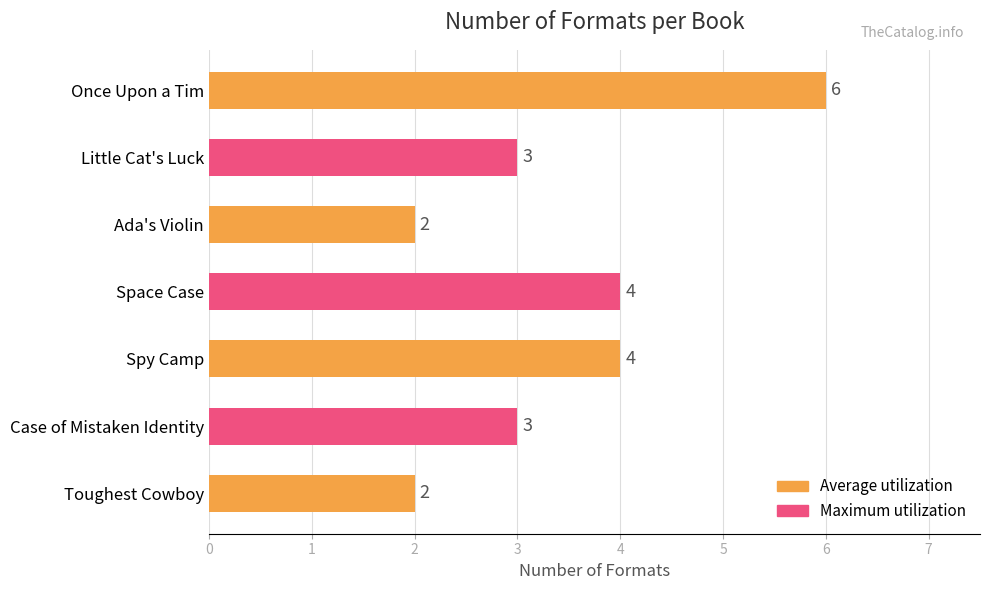

What is the difference between the maximum and minimum values?

4